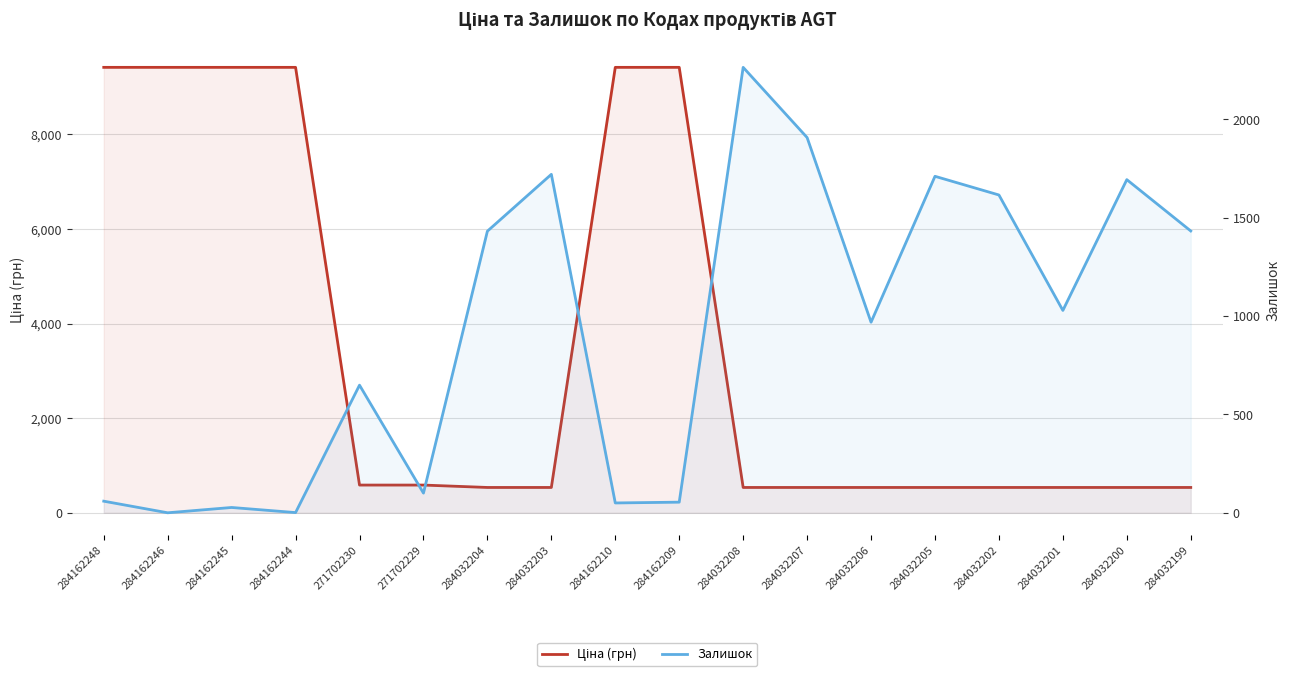

Is it true that Ціна (грн) equals 535.4 at 284032200?

True